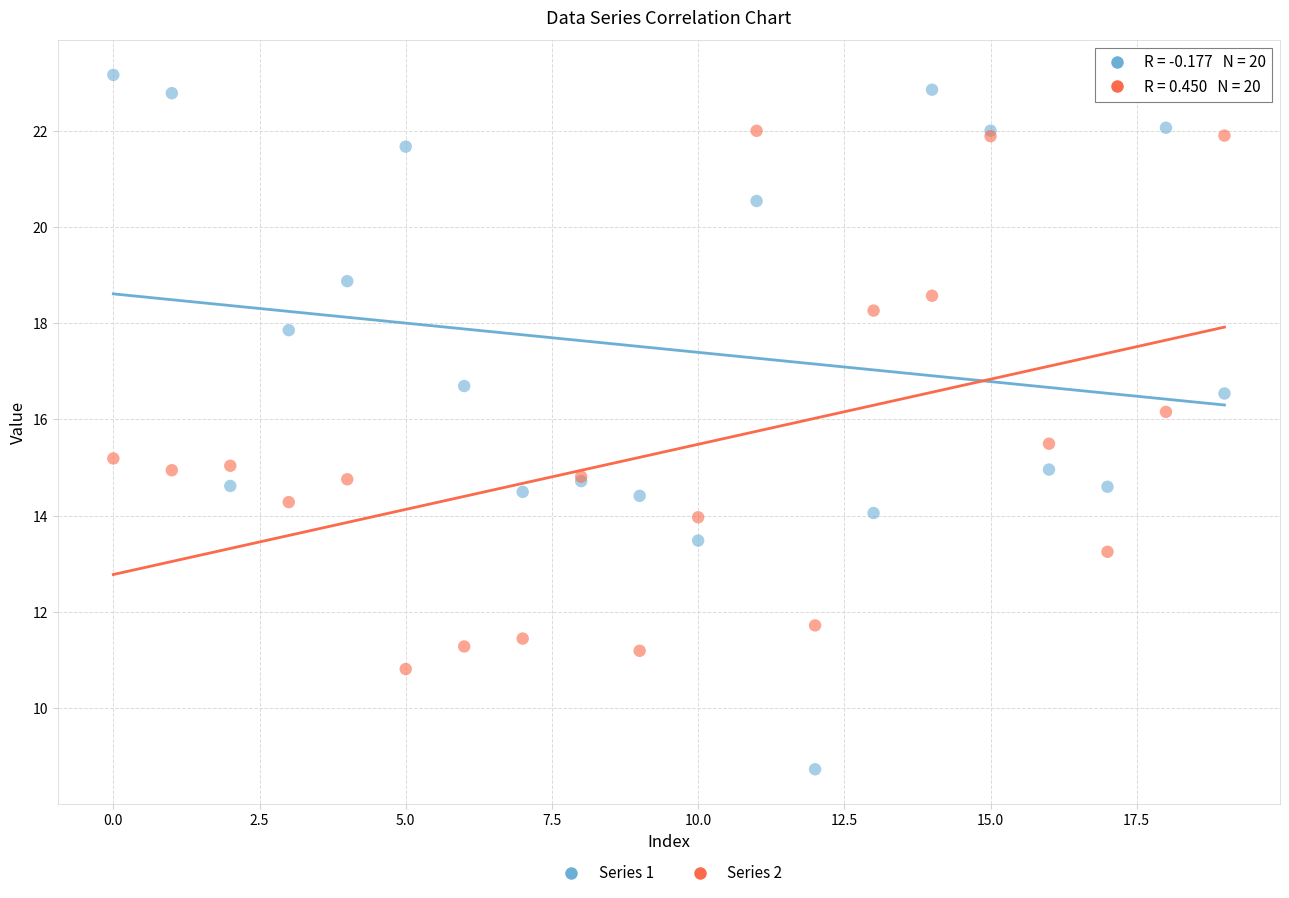

Which series has the largest Y range (max minus min)?

Series 1